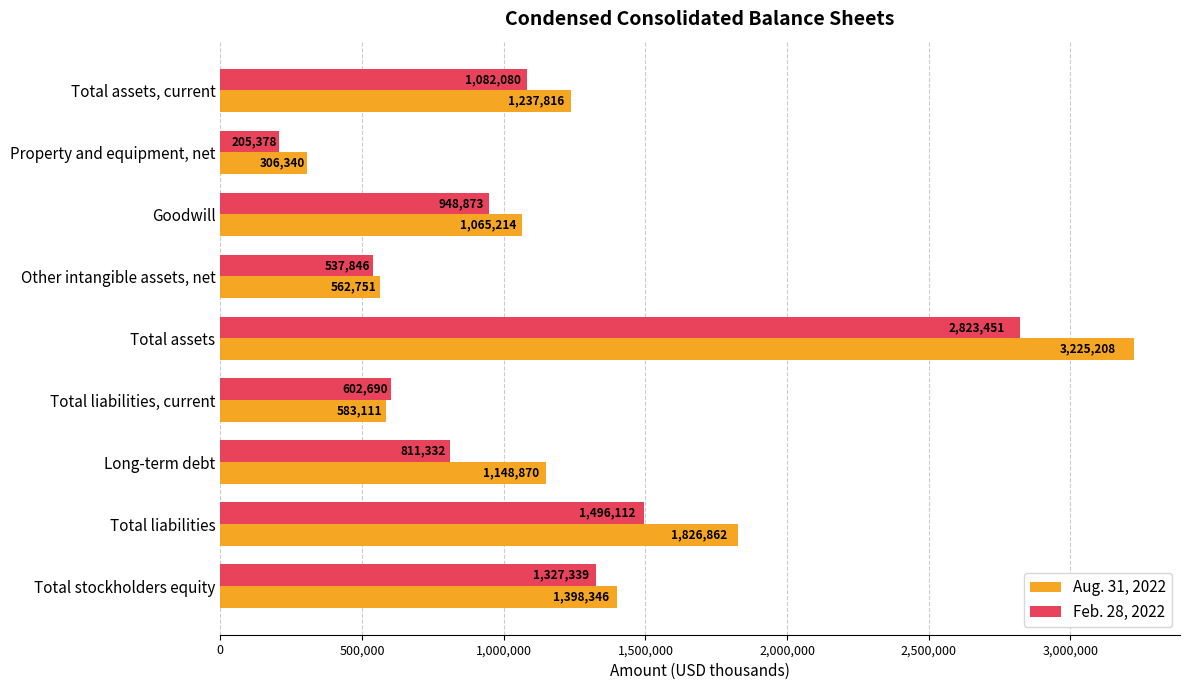

What is the difference between the maximum and minimum values in the Feb. 28, 2022 series?

2618073